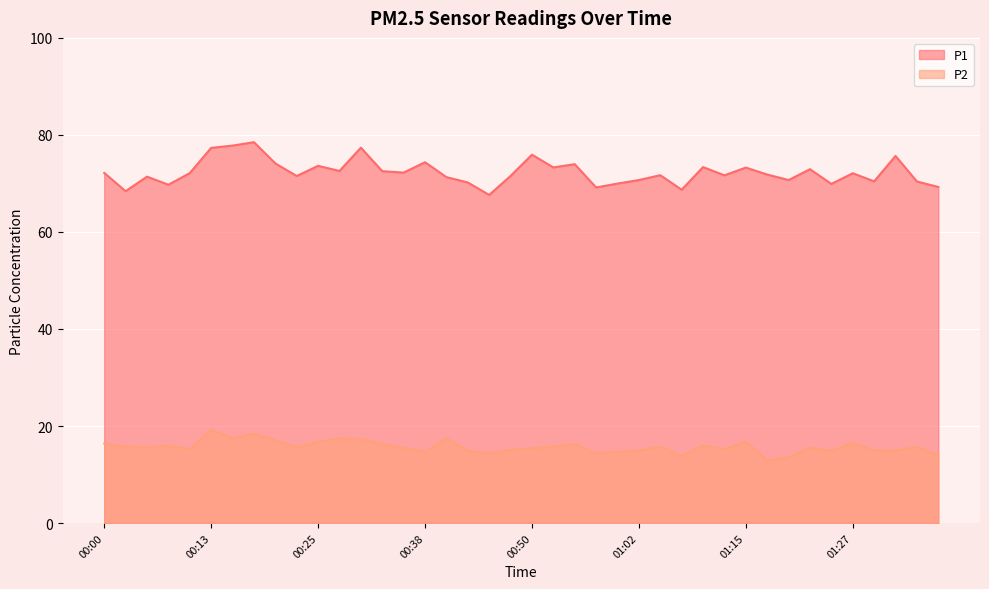

What is the label of the 13th point from the right?

01:07